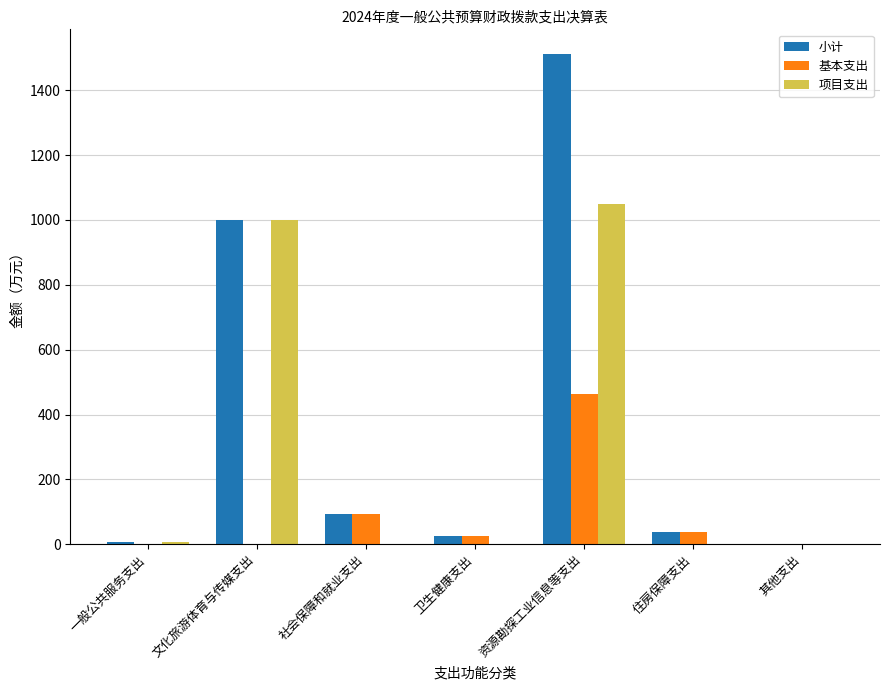

What is the total value across all series at 社会保障和就业支出?

186.4